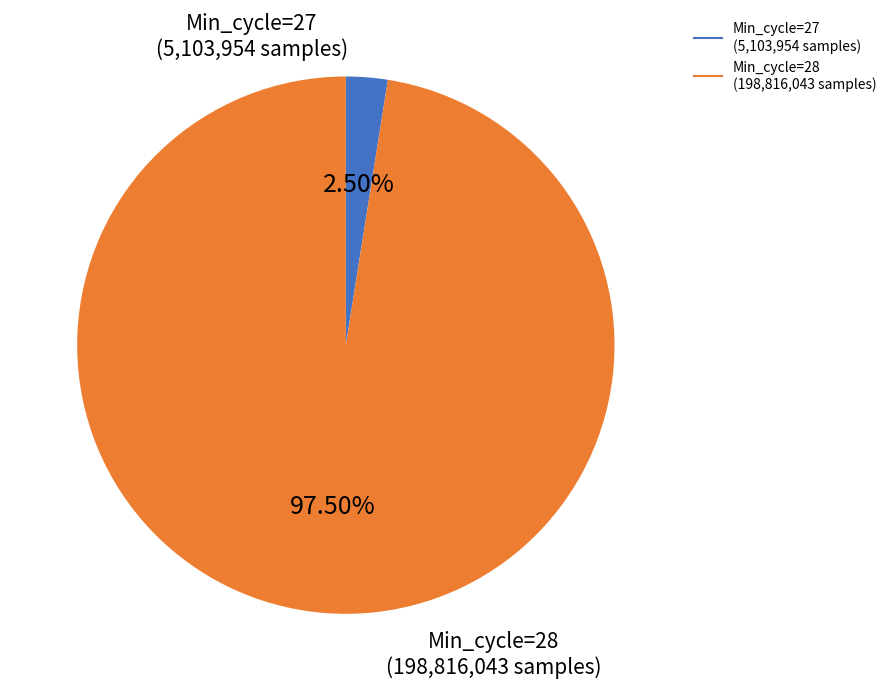

How many slices are in this pie chart?

2